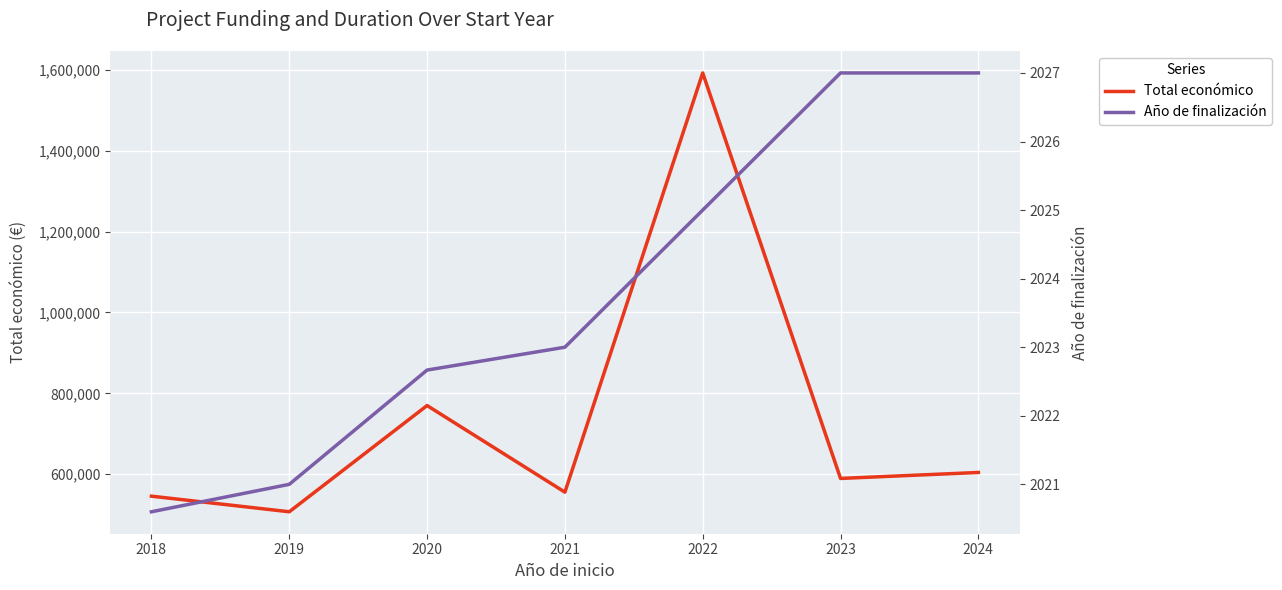

At which category does the chart reach its peak across all series?

2022